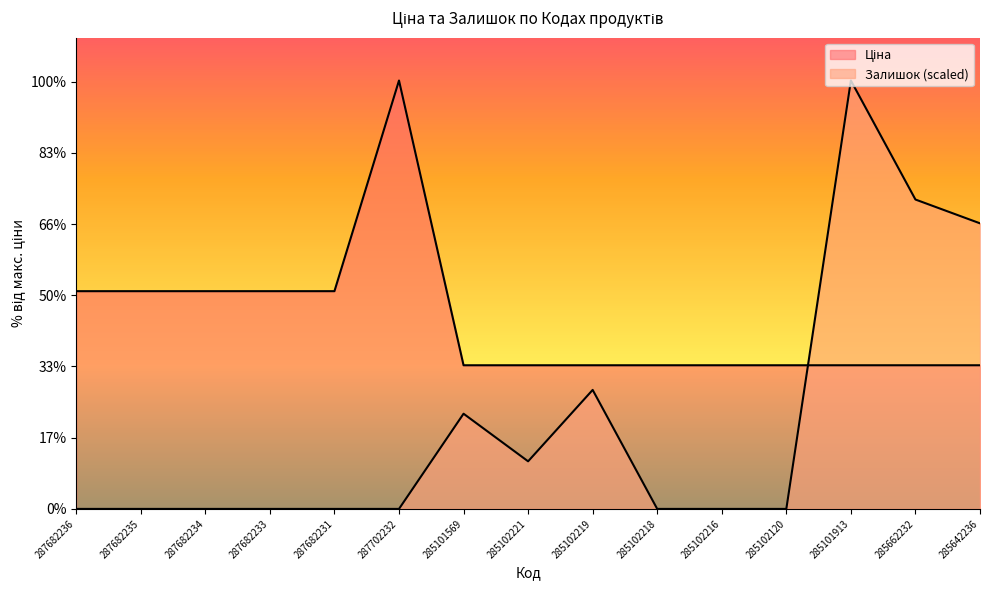

Count the number of categories in the chart.

15